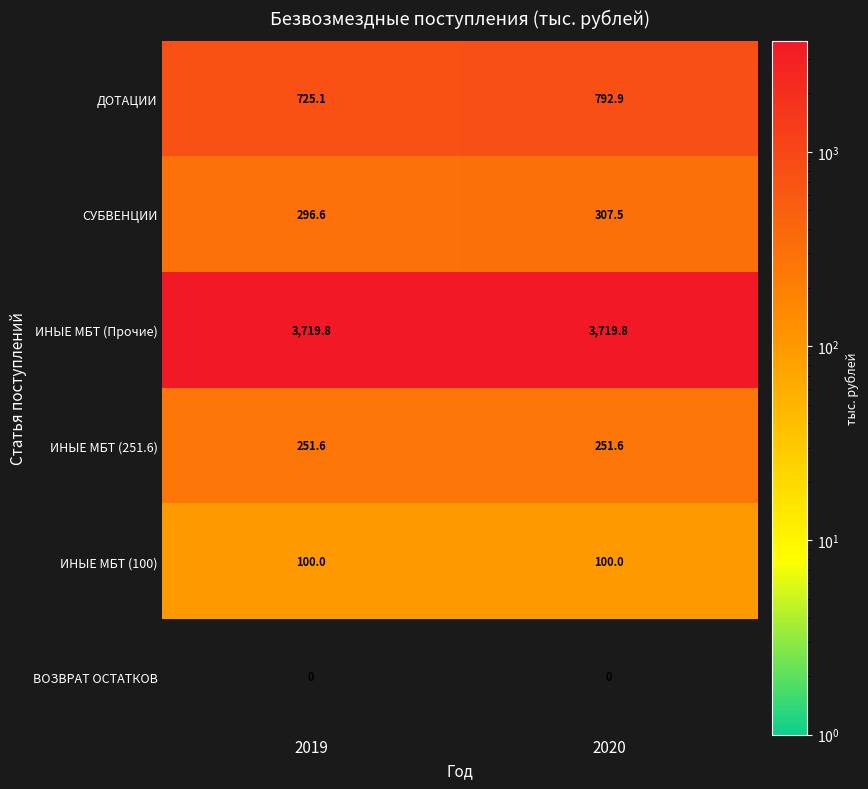

Where is СУБВЕНЦИИ nearest to the value 302?

2019